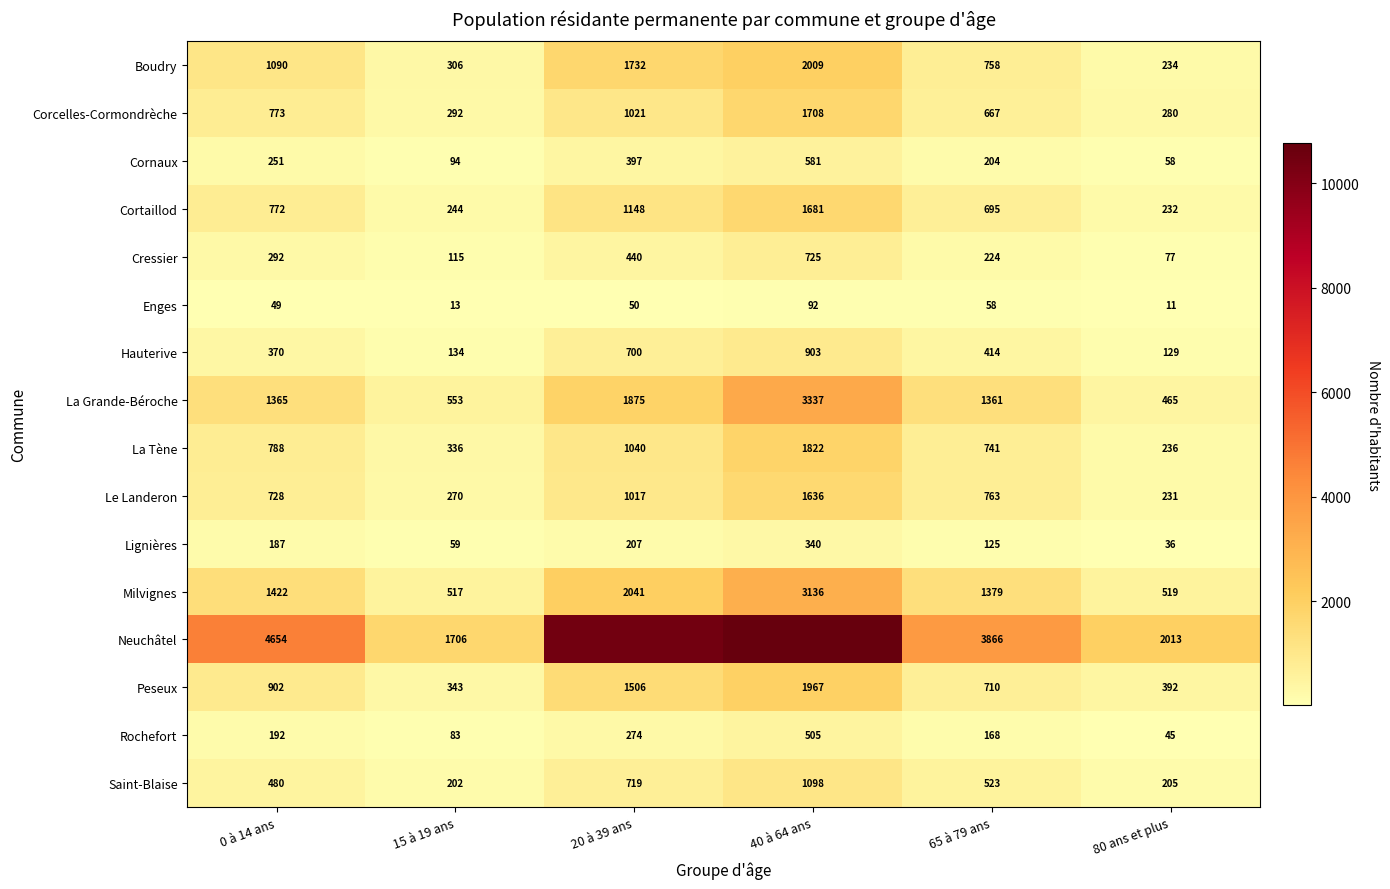

The La Tène series shows 1822 at 40 à 64 ans. True or false?

True